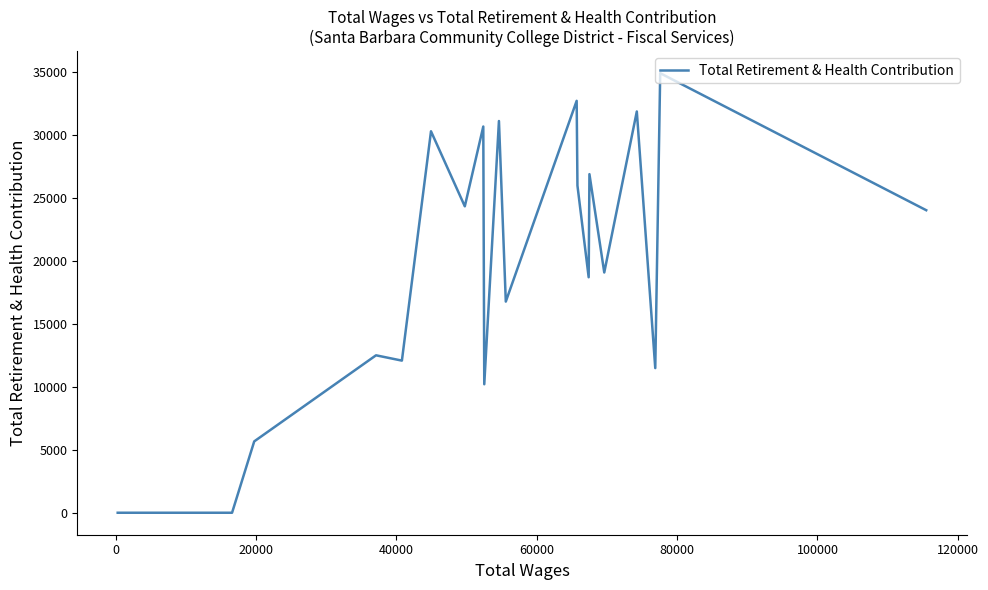

Does the chart display data point markers on the line(s)?

No